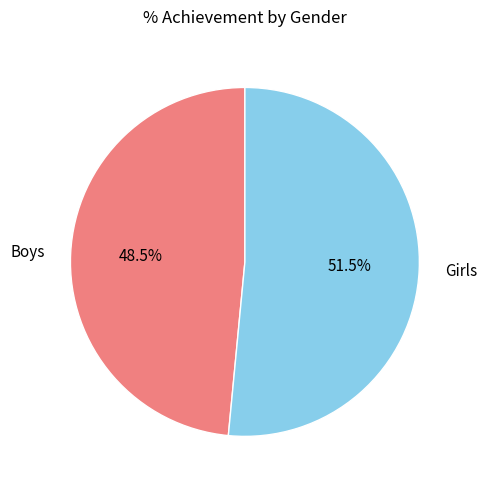

How many slices are in this pie chart?

2